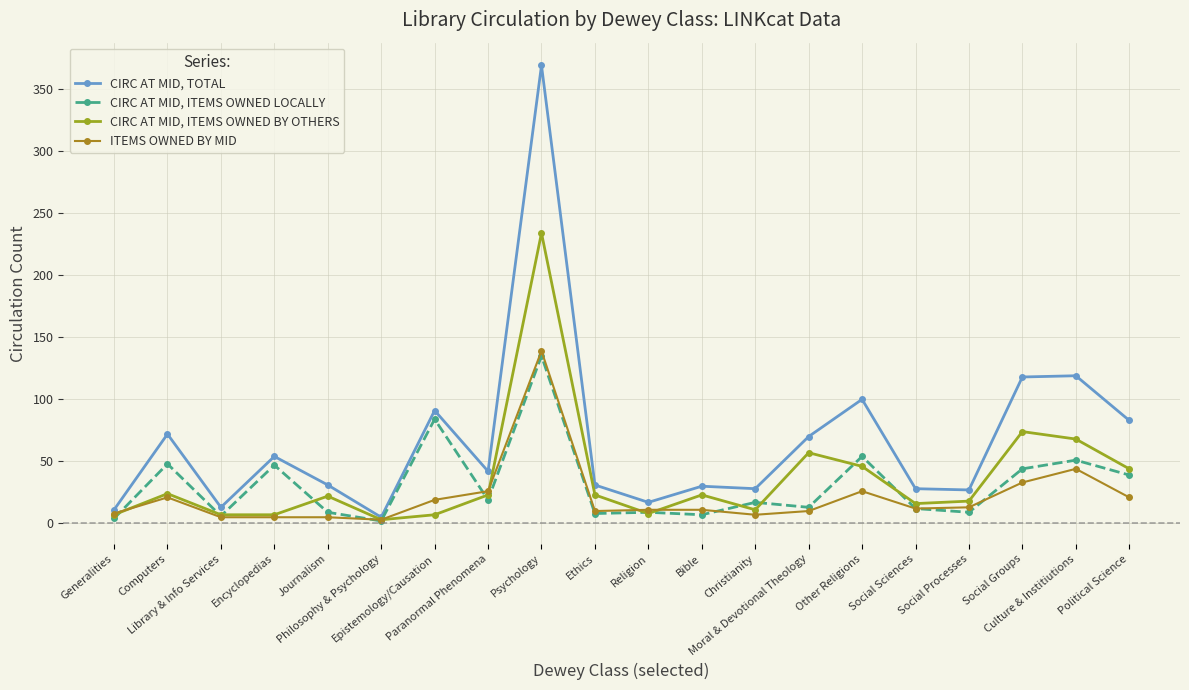

What is the maximum value shown in the chart?

369